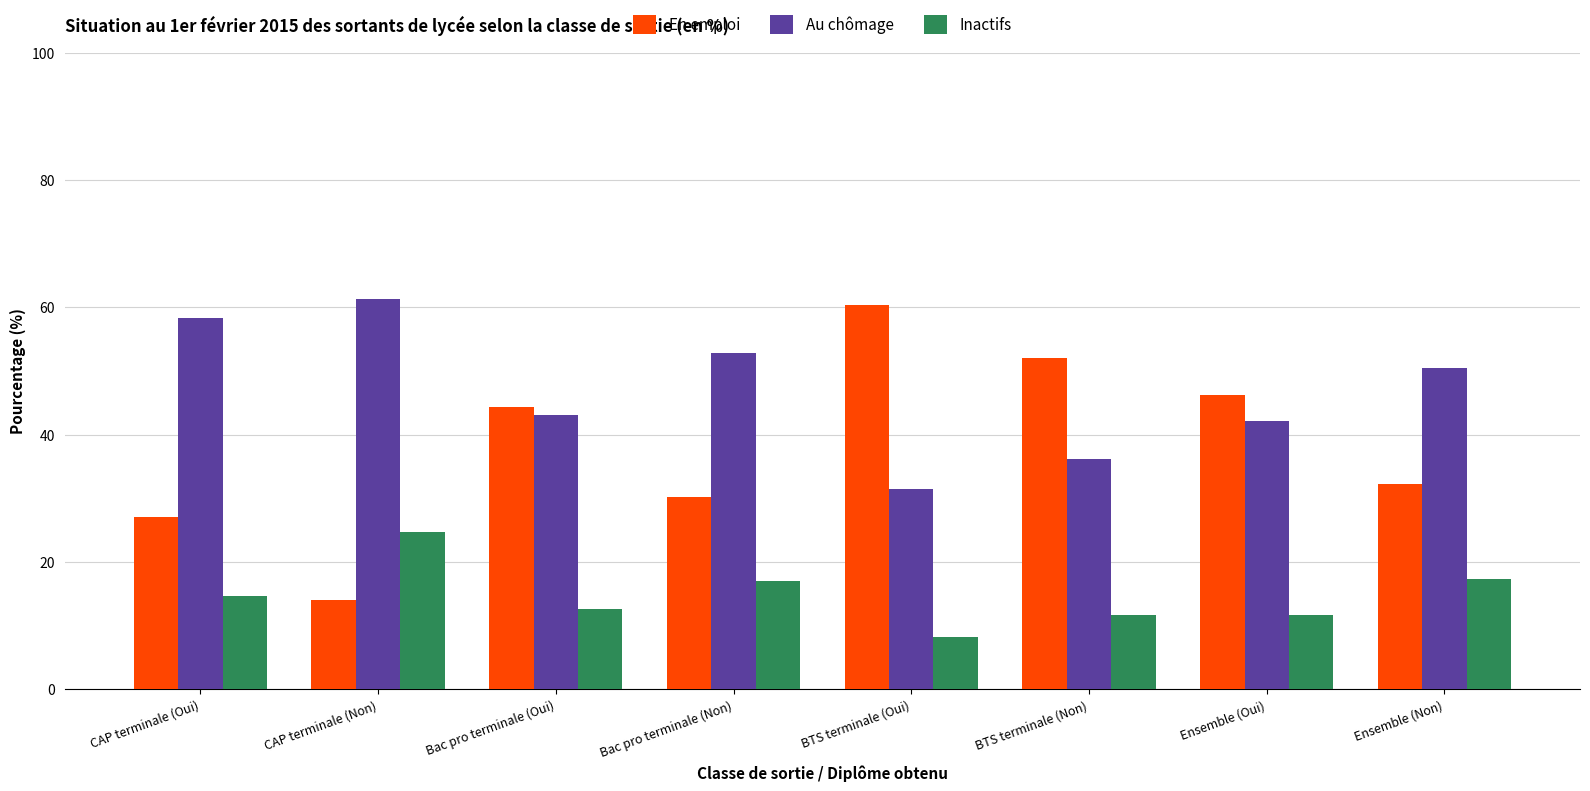

What is the label of the 7th bar from the left?

Ensemble (Oui)